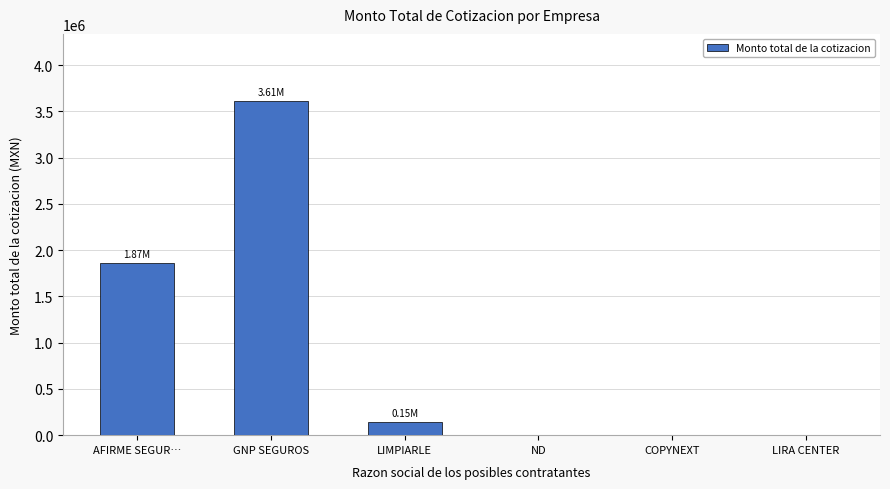

What is the sum of the values at LIMPIARLE and ND?

147088.0